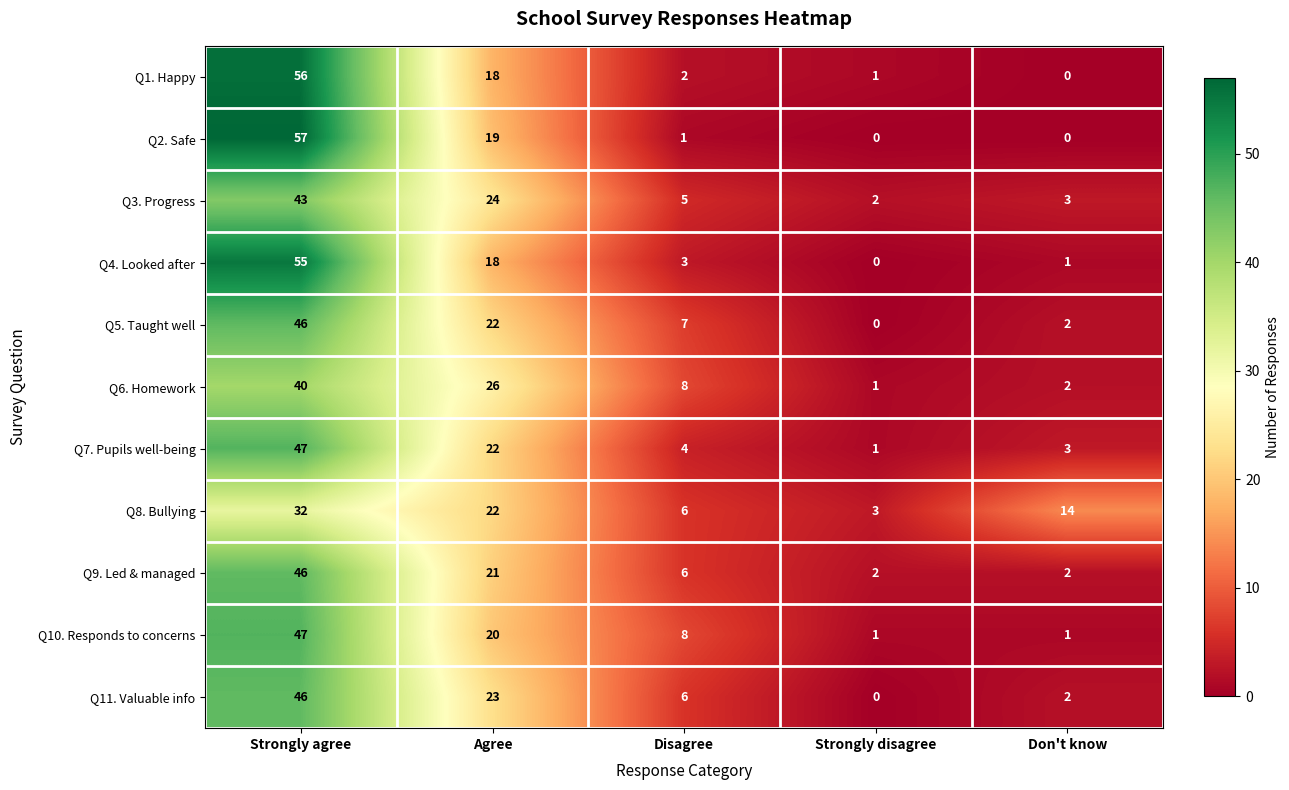

At which label is Q1. Happy closest to 28?

Agree